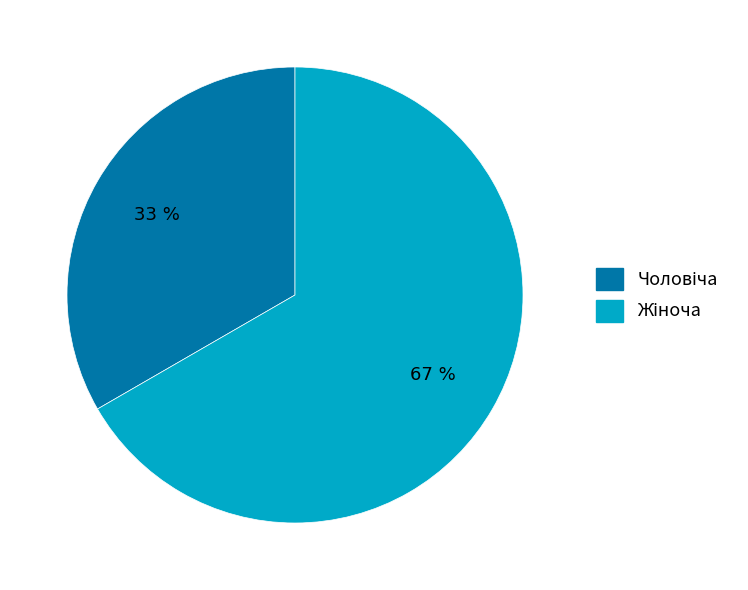

Is there any slice that represents more than half of the pie?

Yes